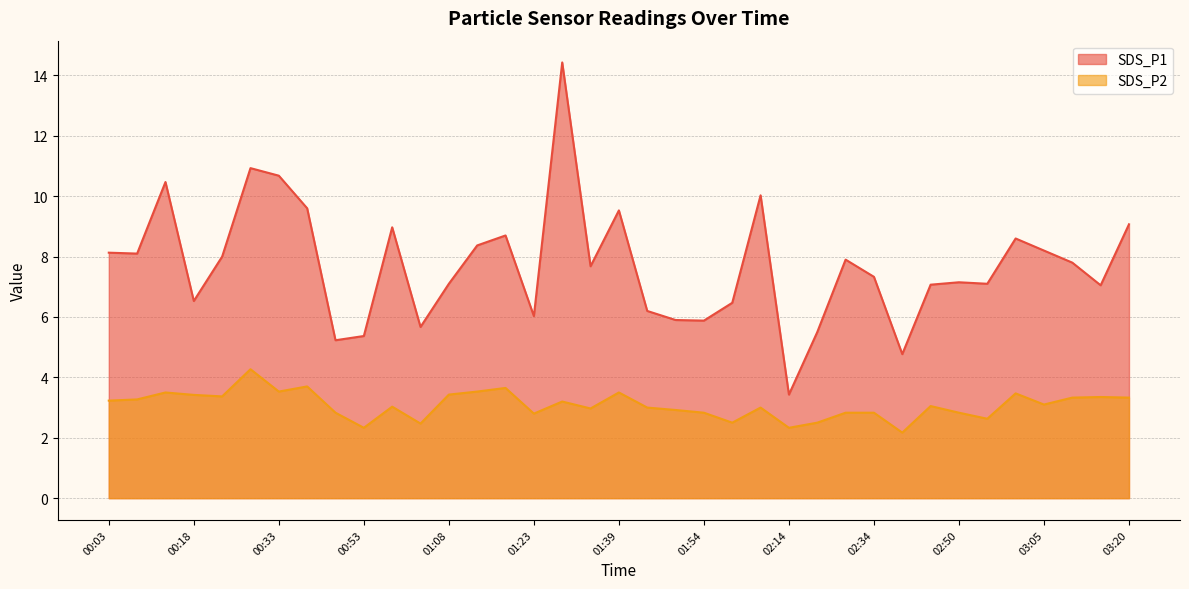

What is the difference between the second highest and minimum values in the SDS_P2 series?

1.5